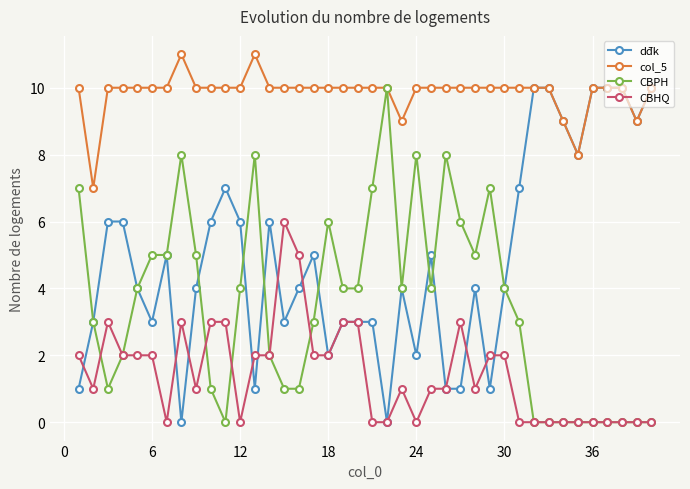

Rank the series by their average value, from lowest to highest.

CBHQ, CBPH, dđk, col_5